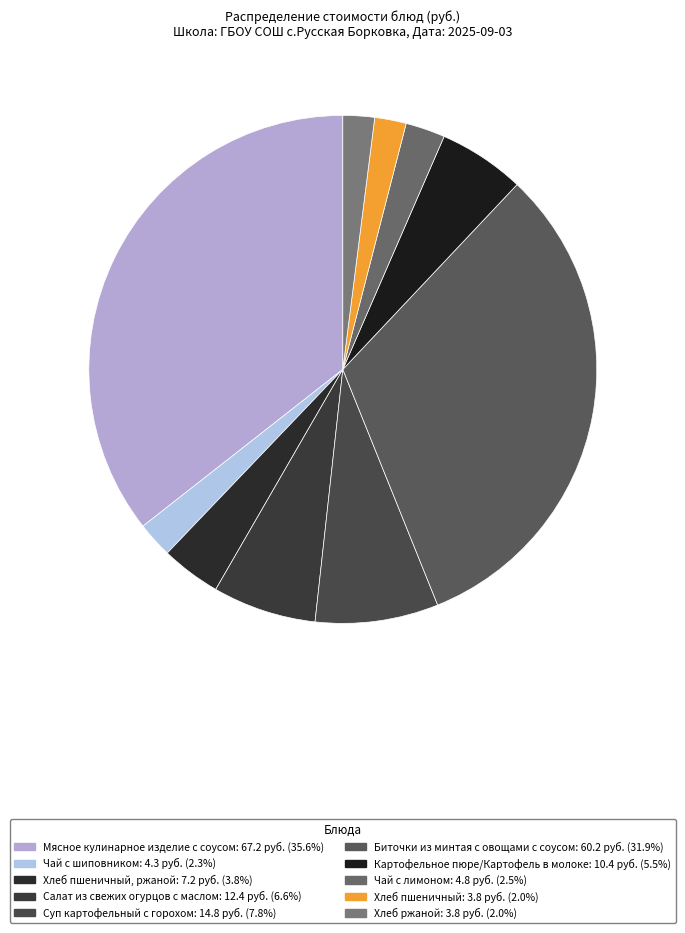

Rank the categories by value from highest to lowest.

Мясное кулинарное изделие с соусом, Биточки из минтая с овощами с соусом, Суп картофельный с горохом, Салат из свежих огурцов с маслом, Картофельное пюре/Картофель в молоке, Хлеб пшеничный, ржаной, Чай с лимоном, Чай с шиповником, Хлеб пшеничный, Хлеб ржаной